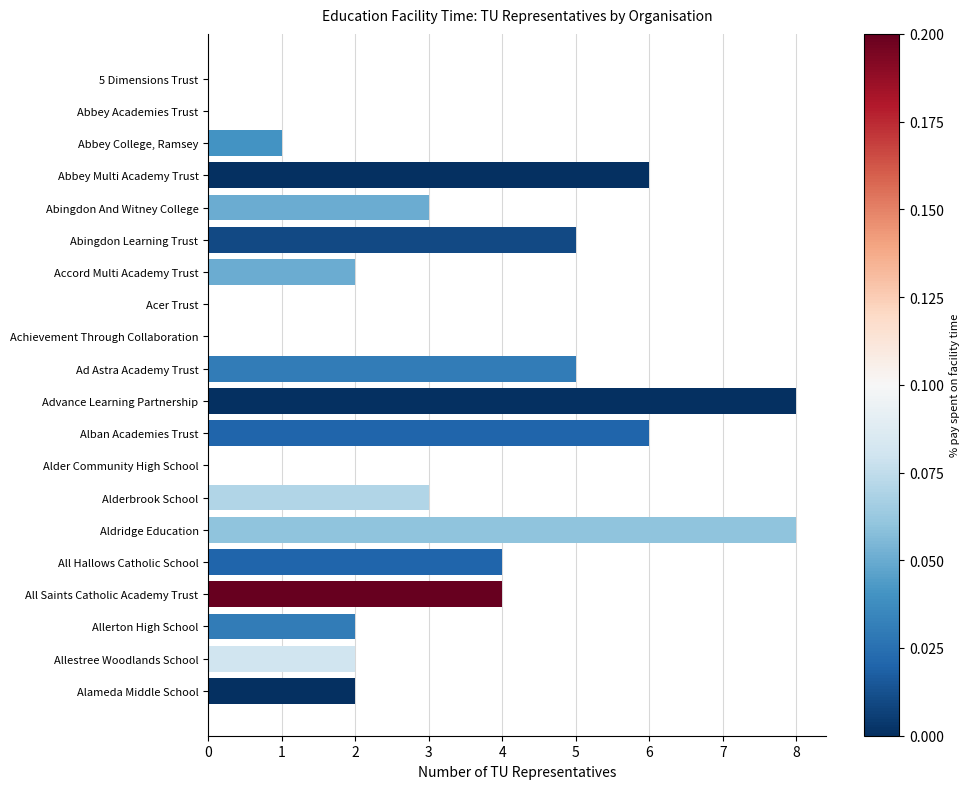

The value at All Saints Catholic Academy Trust is 2. True or false?

False